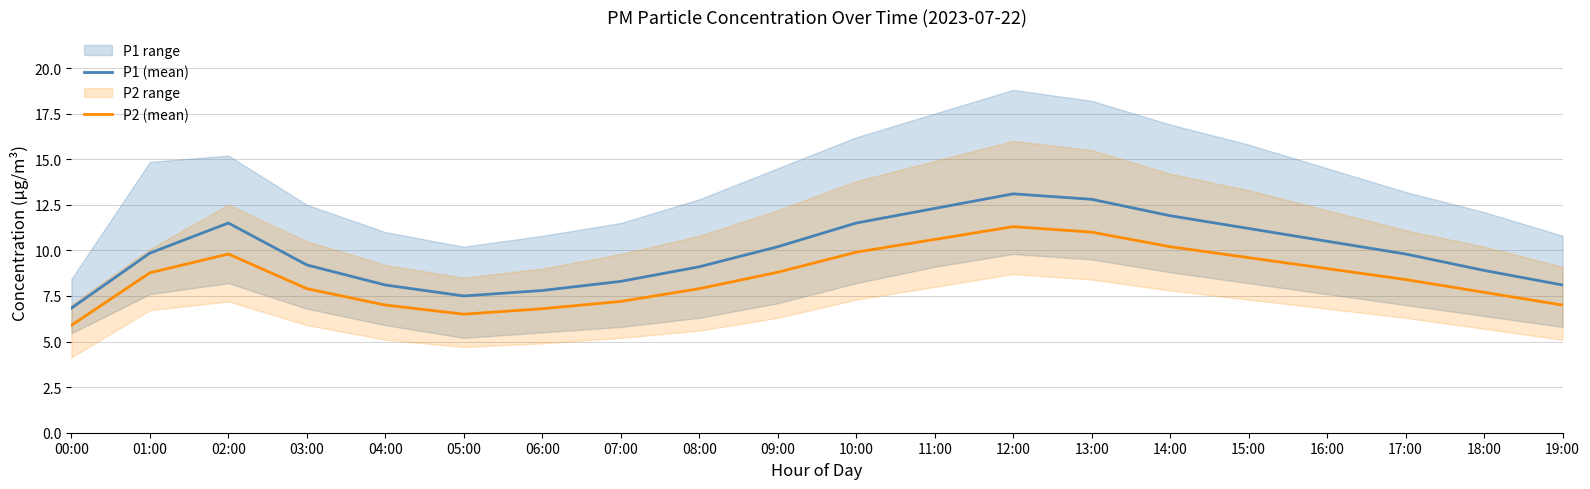

Does the chart display data point markers on the line(s)?

No